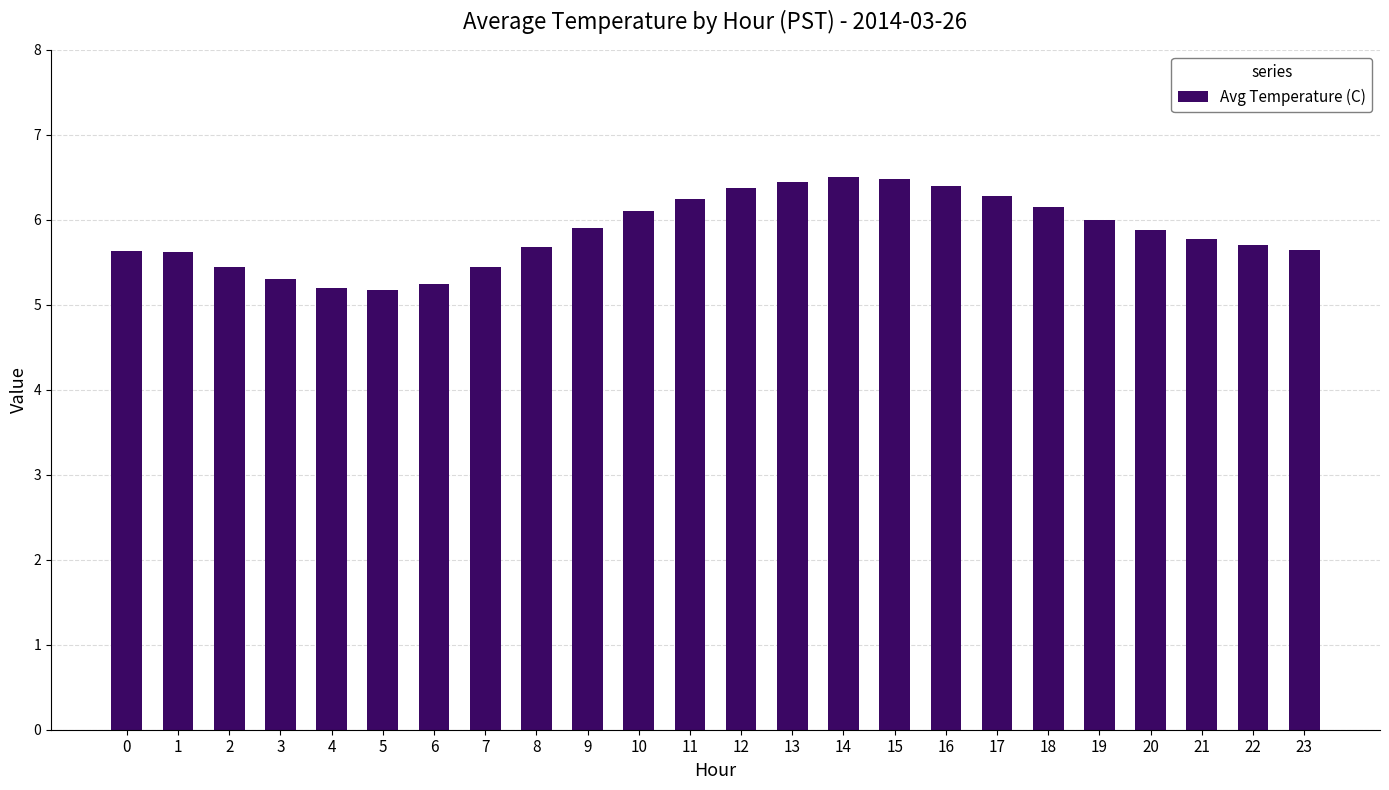

Which has a higher value, 23 or 16?

16